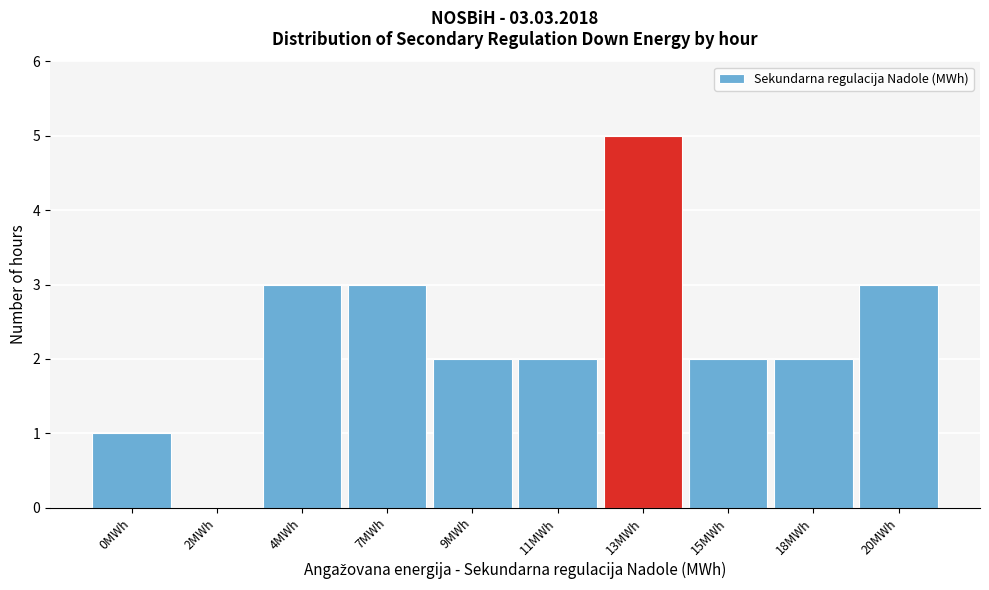

Reading left to right, what are all the values shown in this chart?

0MWh=1	2MWh=0	4MWh=3	7MWh=3	9MWh=2	11MWh=2	13MWh=5	15MWh=2	18MWh=2	20MWh=3